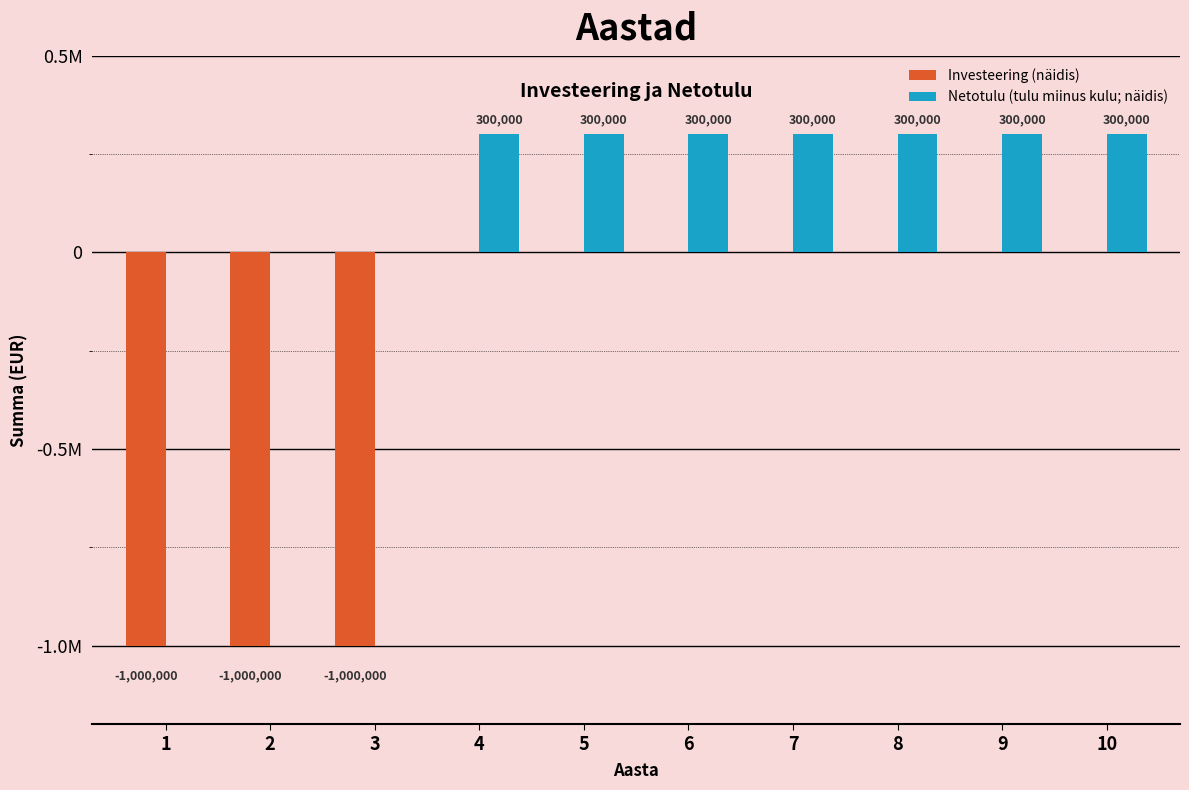

What is the spread (max minus min) of values at 10?

300000